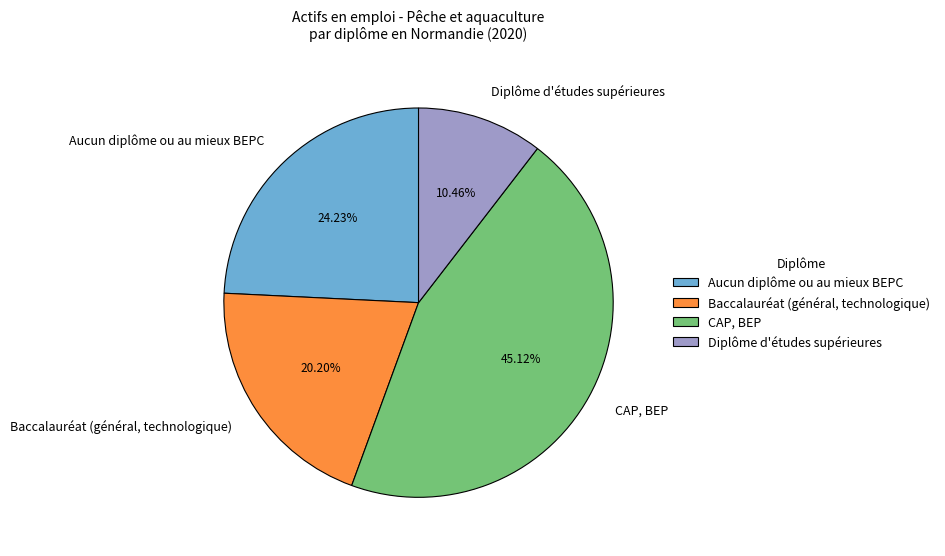

Rank the categories by value from lowest to highest.

Diplôme d'études supérieures, Baccalauréat (général, technologique), Aucun diplôme ou au mieux BEPC, CAP, BEP